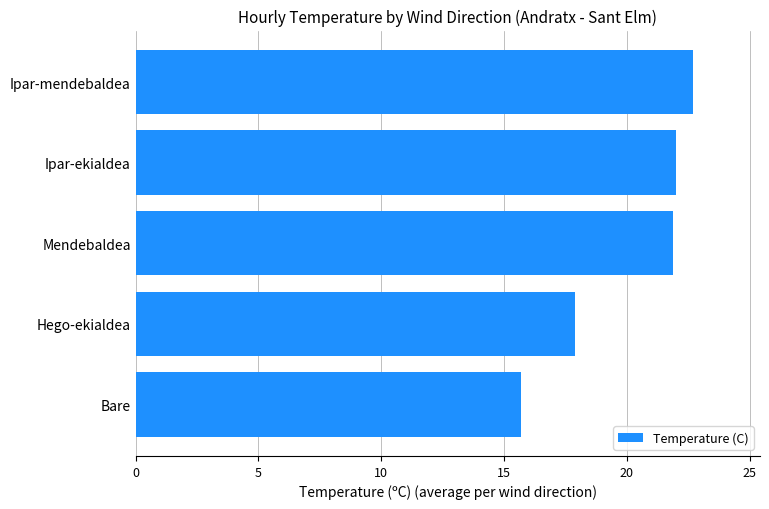

The value at Ipar-ekialdea is 22.0. True or false?

True